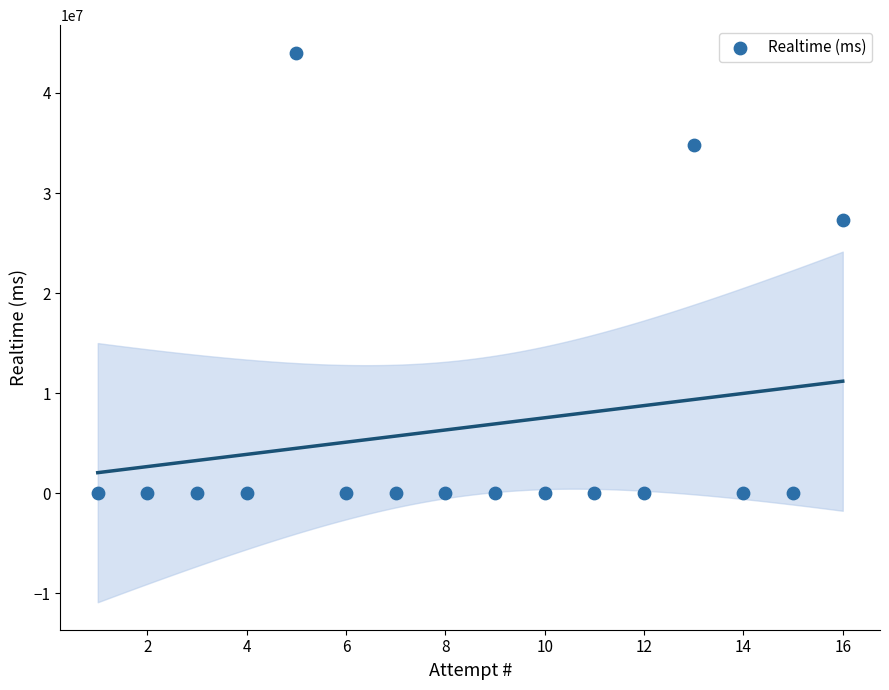

What is the range of X values (max minus min)?

15